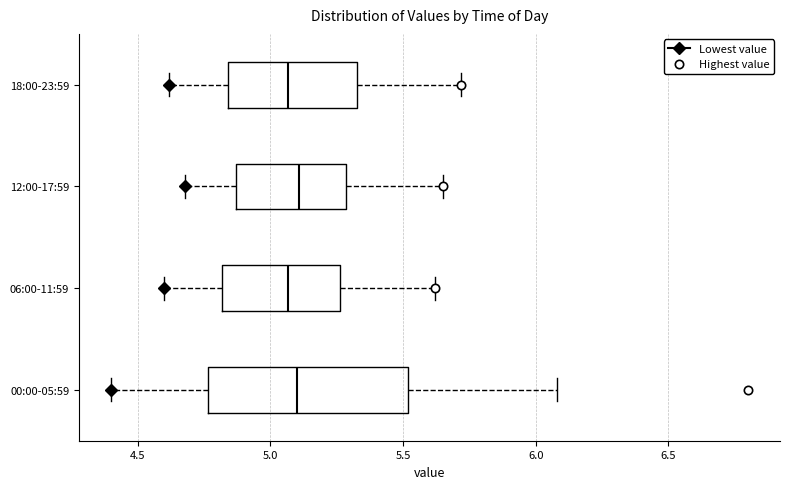

Reading bottom to top, read every box against the x-axis: the position of its median line, the range the box covers, and the ends of its whiskers. The values are not printed on the chart, so give them approximately, as read against the axis.

00:00-05:59: median 5.10, box 4.75 to 5.50, whiskers 4.40 to 6.10
06:00-11:59: median 5.05, box 4.80 to 5.25, whiskers 4.60 to 5.60
12:00-17:59: median 5.10, box 4.85 to 5.30, whiskers 4.70 to 5.65
18:00-23:59: median 5.05, box 4.85 to 5.35, whiskers 4.60 to 5.70